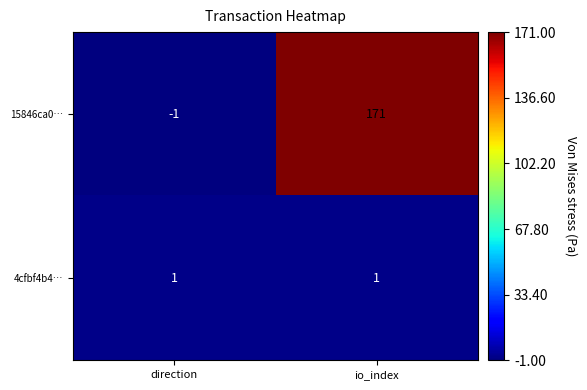

List the series in order of their overall mean, lowest first.

4cfbf4b4…, 15846ca0…